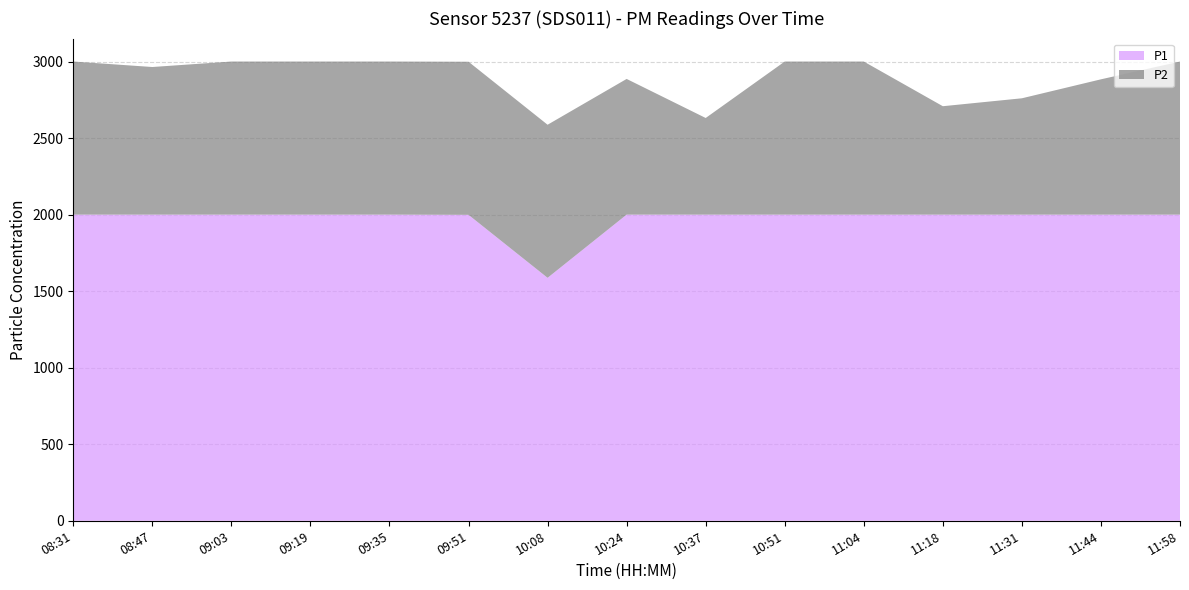

Reading right to left, what are all the values shown in this chart?

P1: 11:58=1999.9	11:44=1999.9	11:31=1999.9	11:18=1999.9	11:04=1999.9	10:51=1999.9	10:37=1999.9	10:24=1999.9	10:08=1587.1	09:51=1998.5	09:35=1999.9	09:19=1999.9	09:03=1999.9	08:47=1999.9	08:31=1999.9
P2: 11:58=999.9	11:44=883.7	11:31=759.8	11:18=708.1	11:04=999.9	10:51=999.9	10:37=631.2	10:24=886.3	10:08=999.9	09:51=999.9	09:35=999.9	09:19=999.9	09:03=999.9	08:47=964.2	08:31=999.9